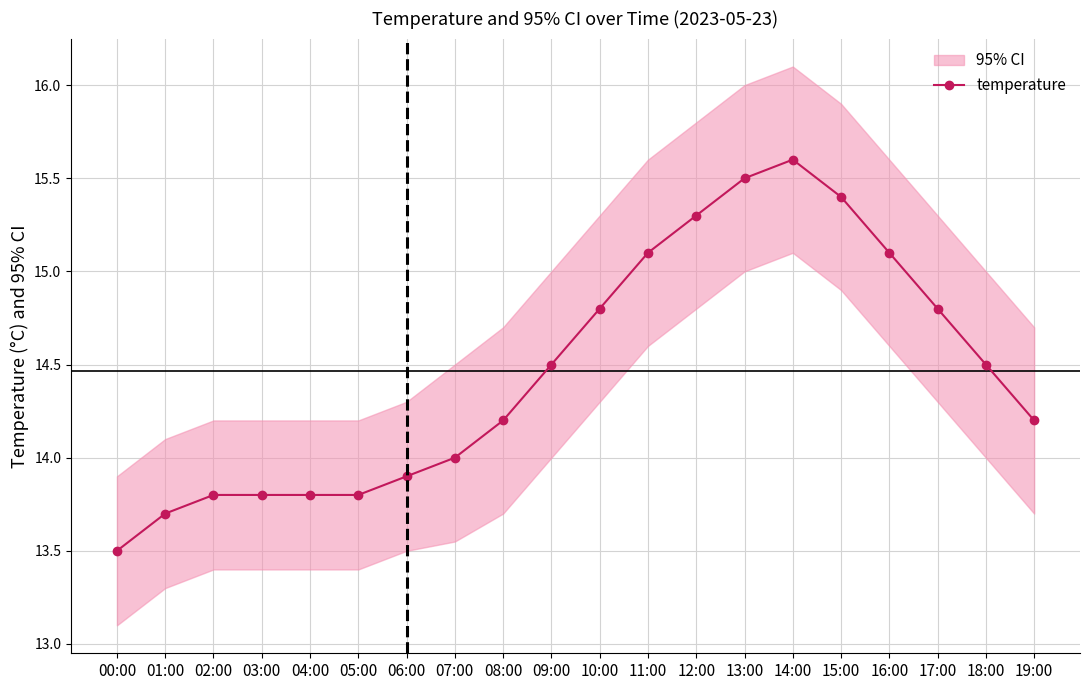

What is the smallest value displayed?

13.5